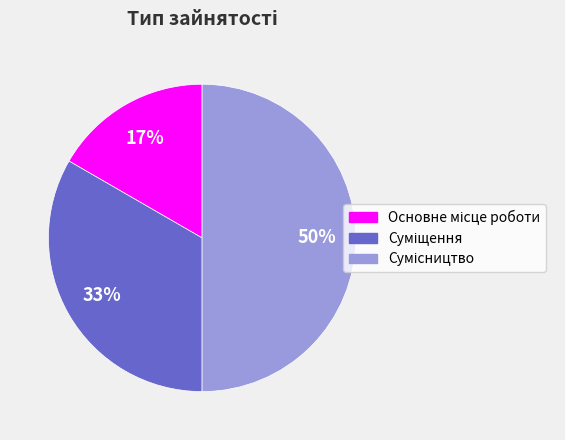

To the nearest percent, what is the average slice percentage?

33%